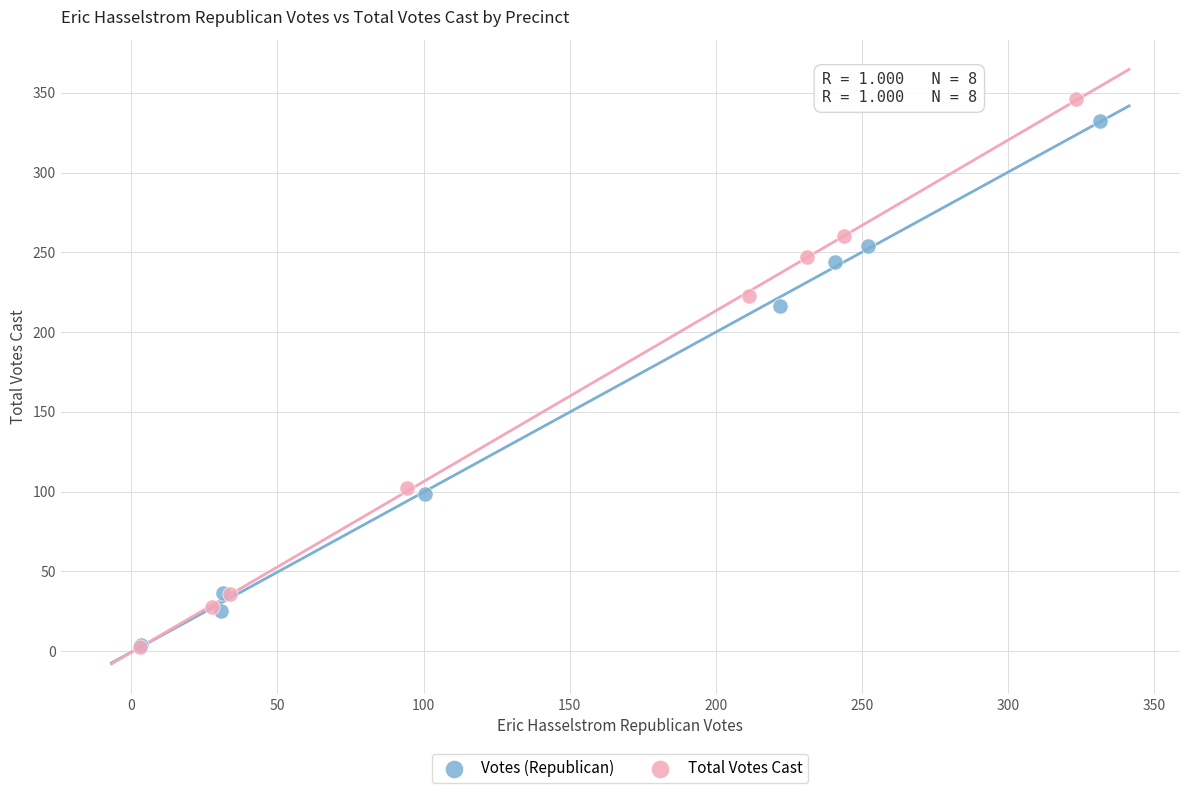

Which series has the widest spread of Y values?

Total Votes Cast